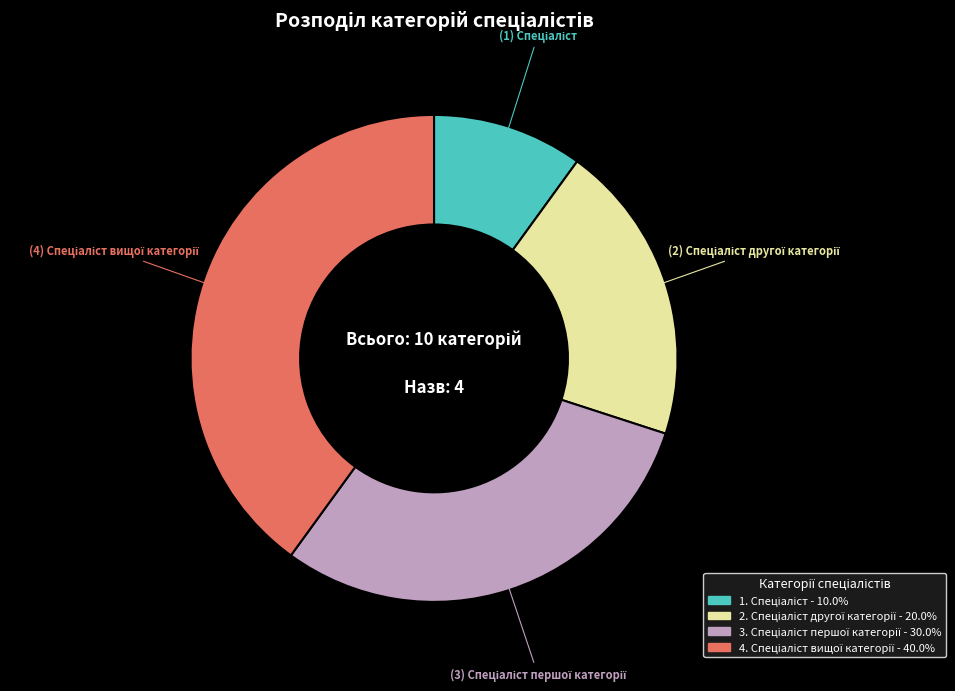

Is there any slice that represents more than half of the pie?

No